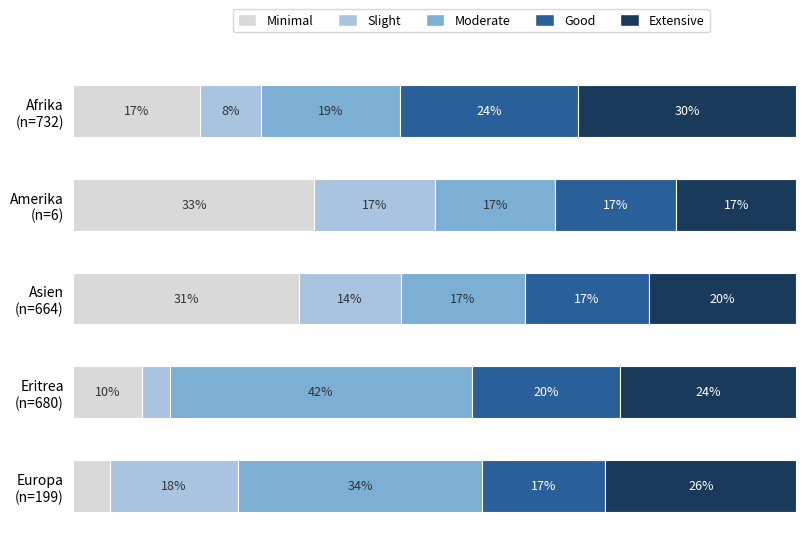

What are all the series names shown in the legend?

Minimal, Slight, Moderate, Good, Extensive